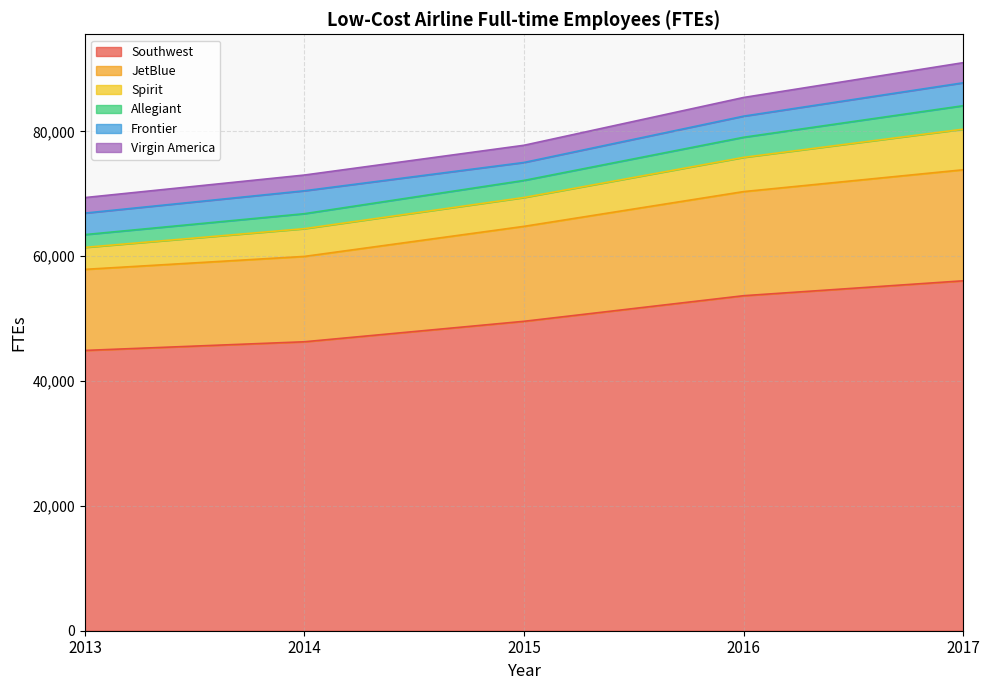

What is the minimum value for Southwest?

44911